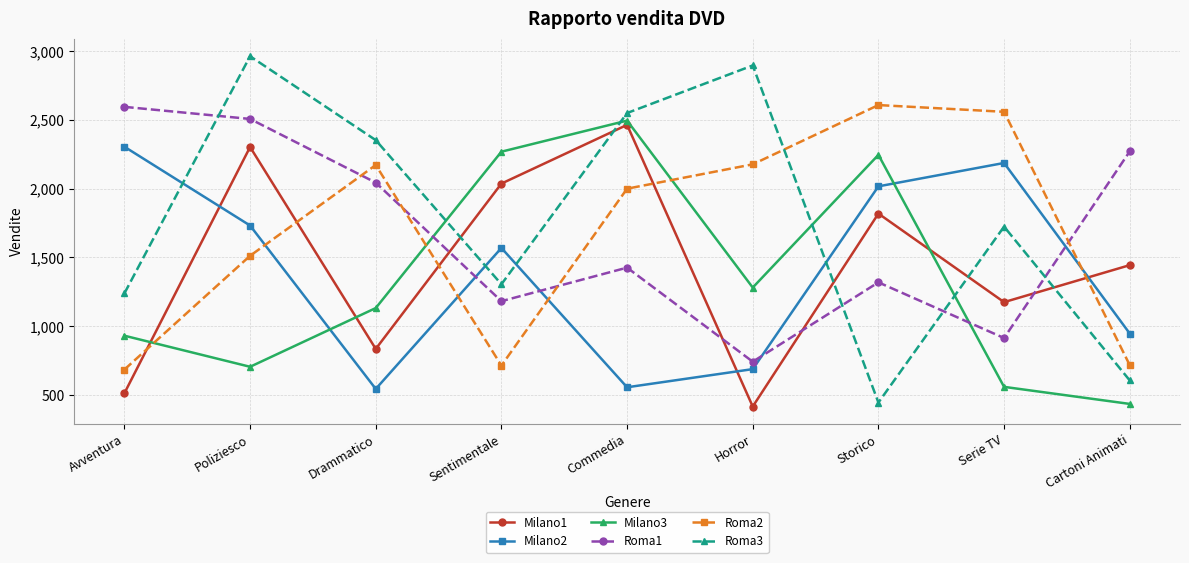

Where is the first local minimum for Milano3?

Poliziesco